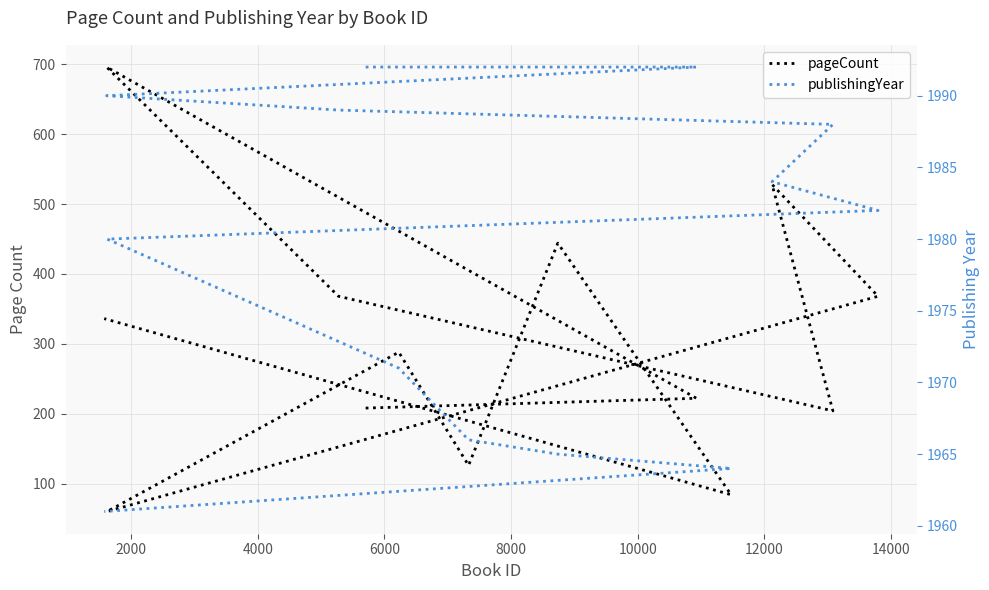

Which series changed the most between 8000 and 14000?

pageCount